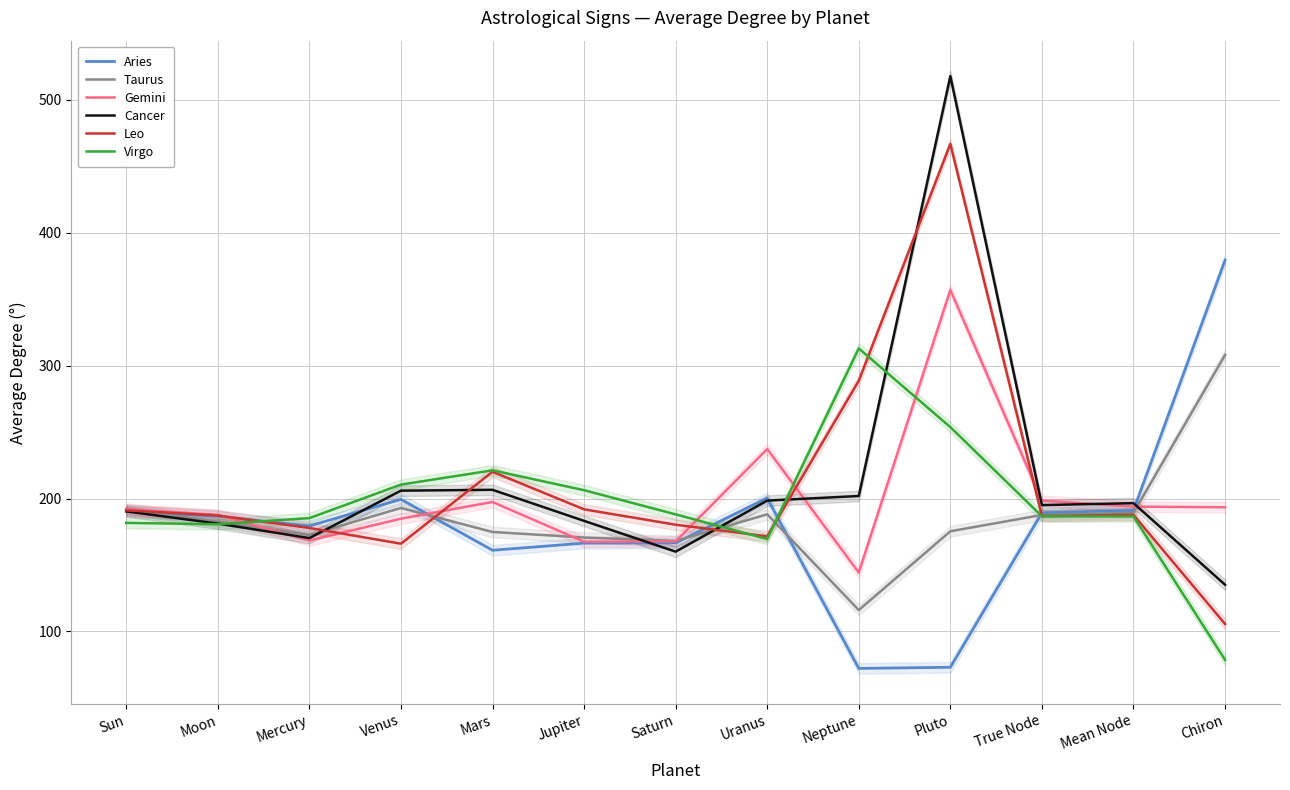

How many intersections are there between Leo and Virgo?

4